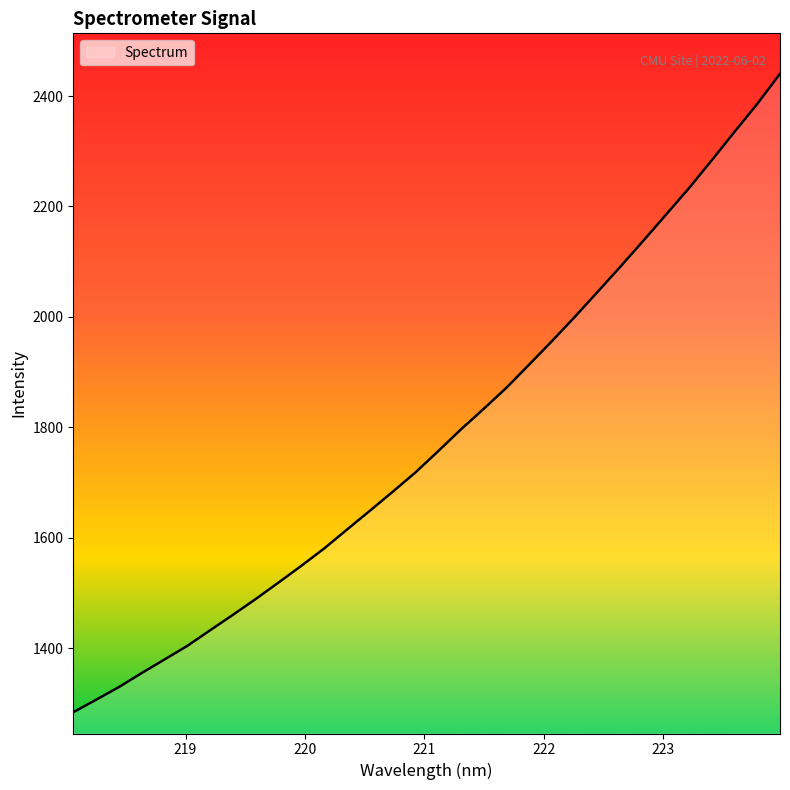

What is the maximum value shown in the chart?

2440.3